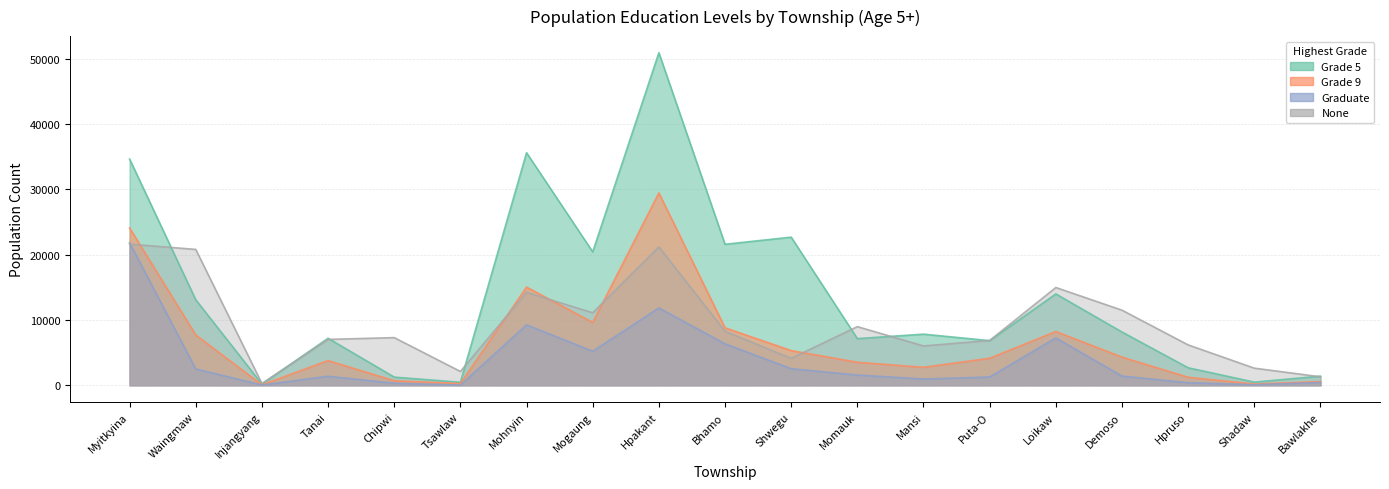

What is the smallest value displayed?

29